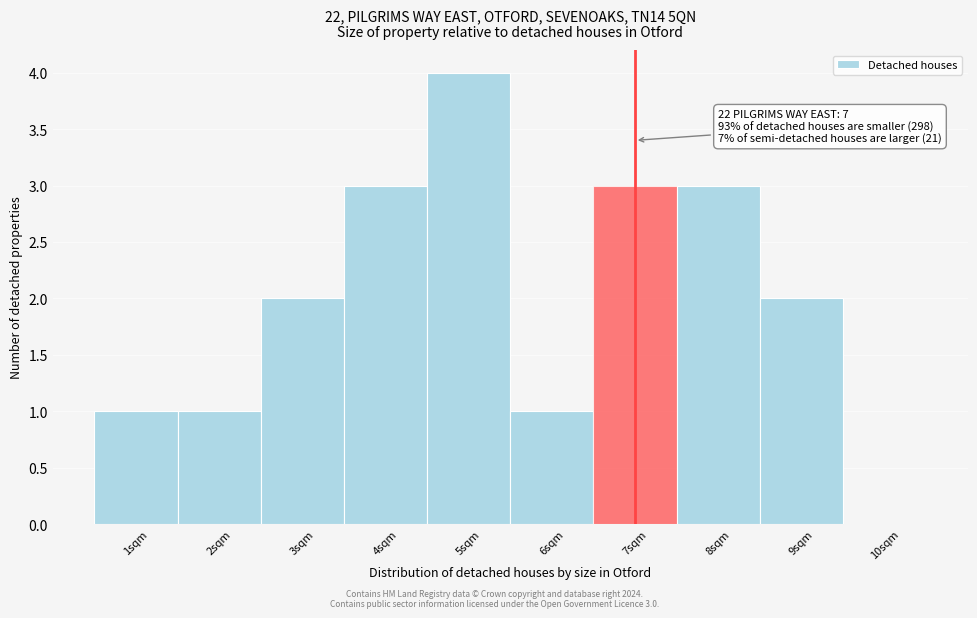

Reading left to right, extract all data points from this chart.

1sqm=1	2sqm=1	3sqm=2	4sqm=3	5sqm=4	6sqm=1	7sqm=3	8sqm=3	9sqm=2	10sqm=0